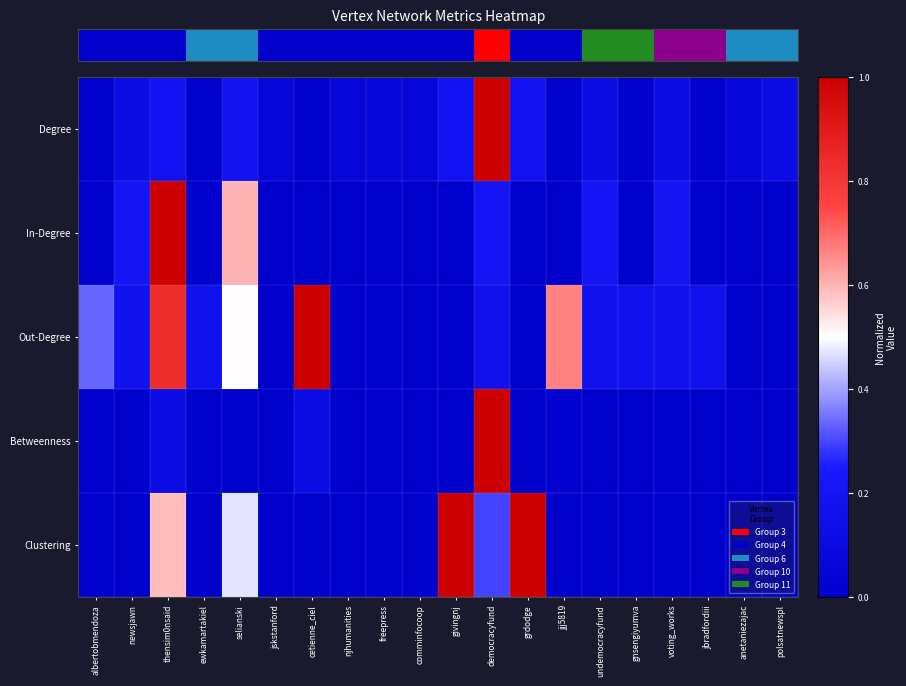

Count the number of categories in the chart.

20